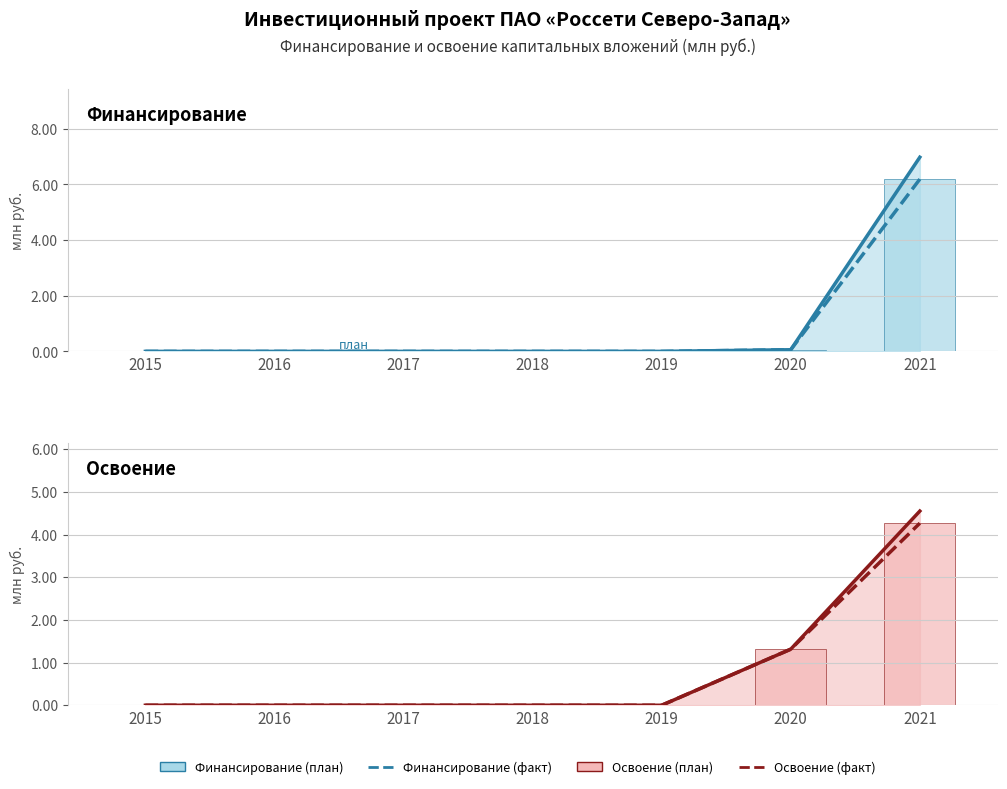

At how many categories does at least one series exceed 1?

2